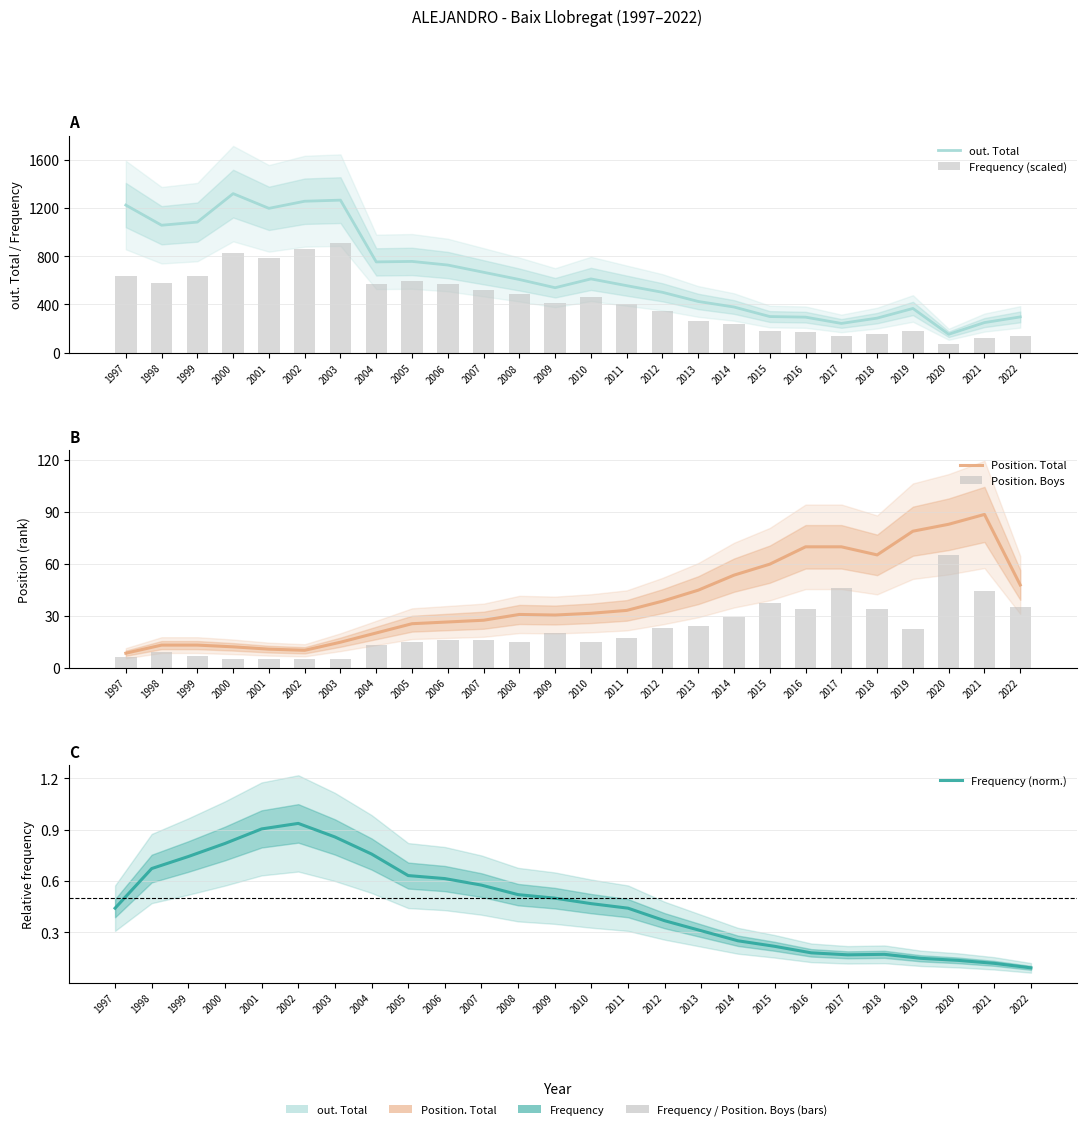

The value of out. Total at 1998 is 1702.5. True or false?

False